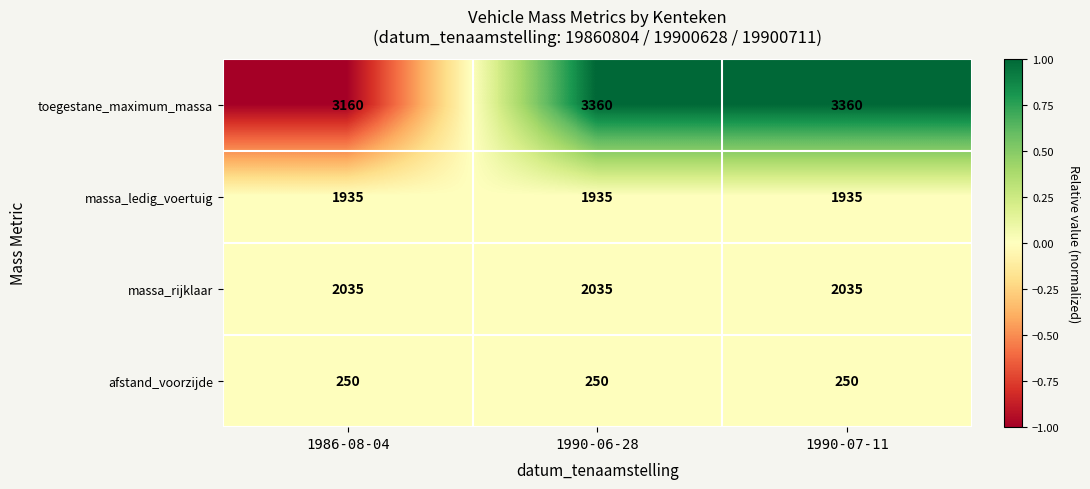

What is the difference between the highest and lowest values at 1990-07-11?

3110